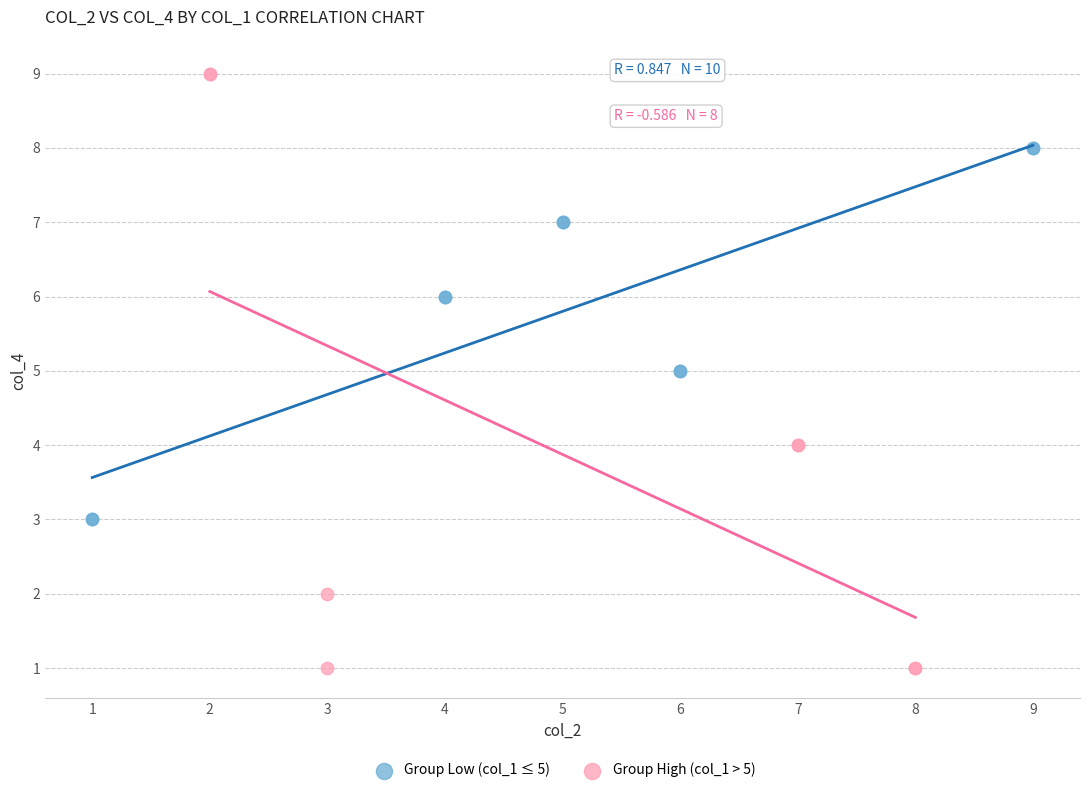

Which series contains the highest Y value?

Group High (col_1 > 5)